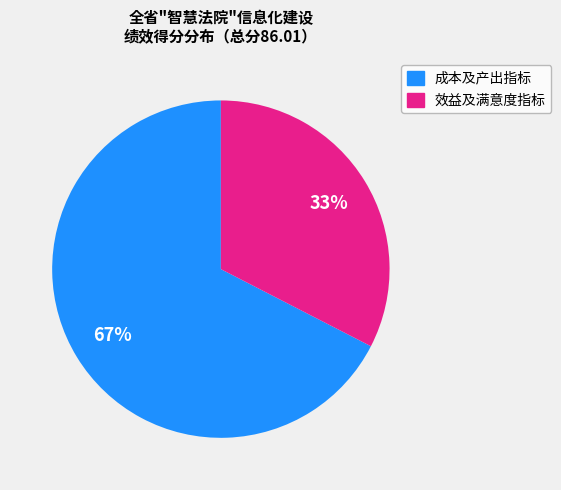

Is there a majority slice in this chart?

Yes